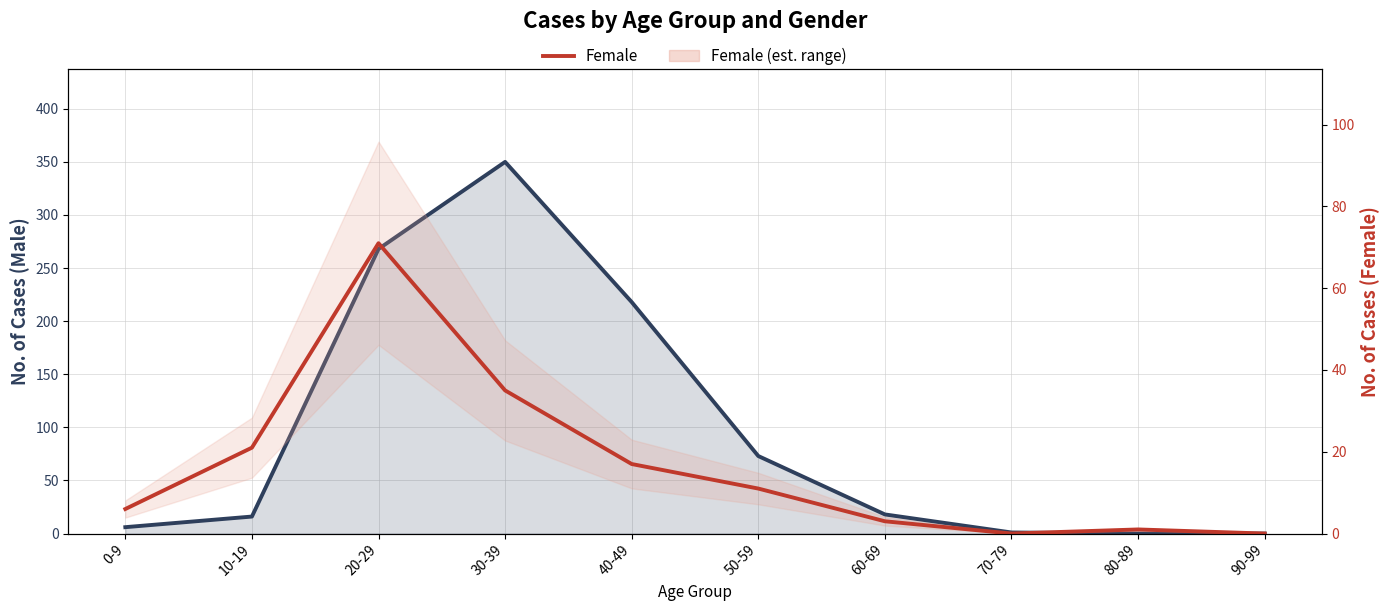

Is the value of Male at 0-9 greater than the value of Female at 30-39?

No